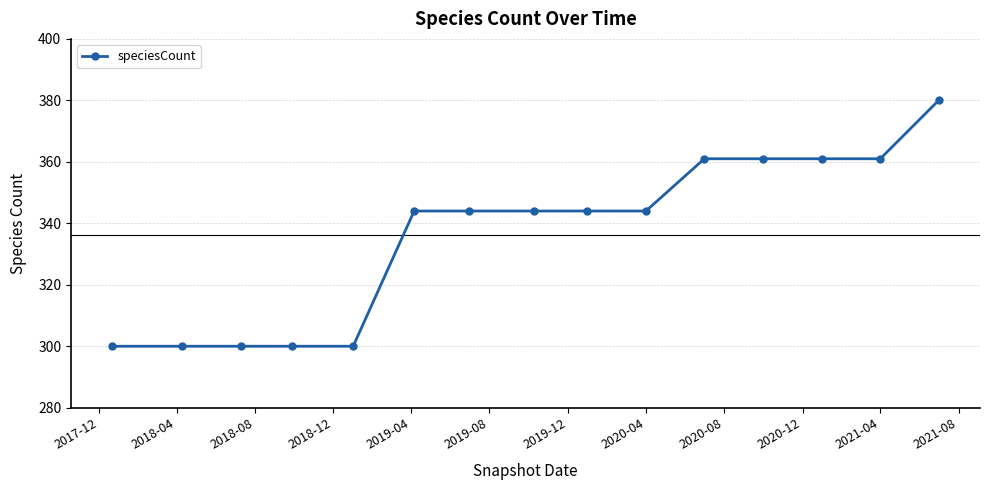

What is the sum of all values?

5044